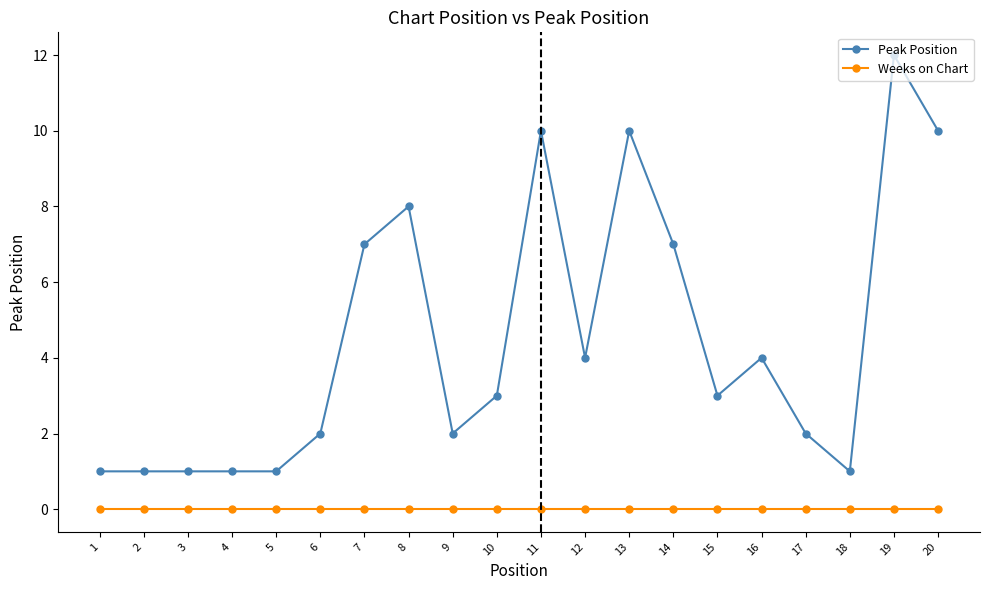

How many lines are shown in the chart?

2